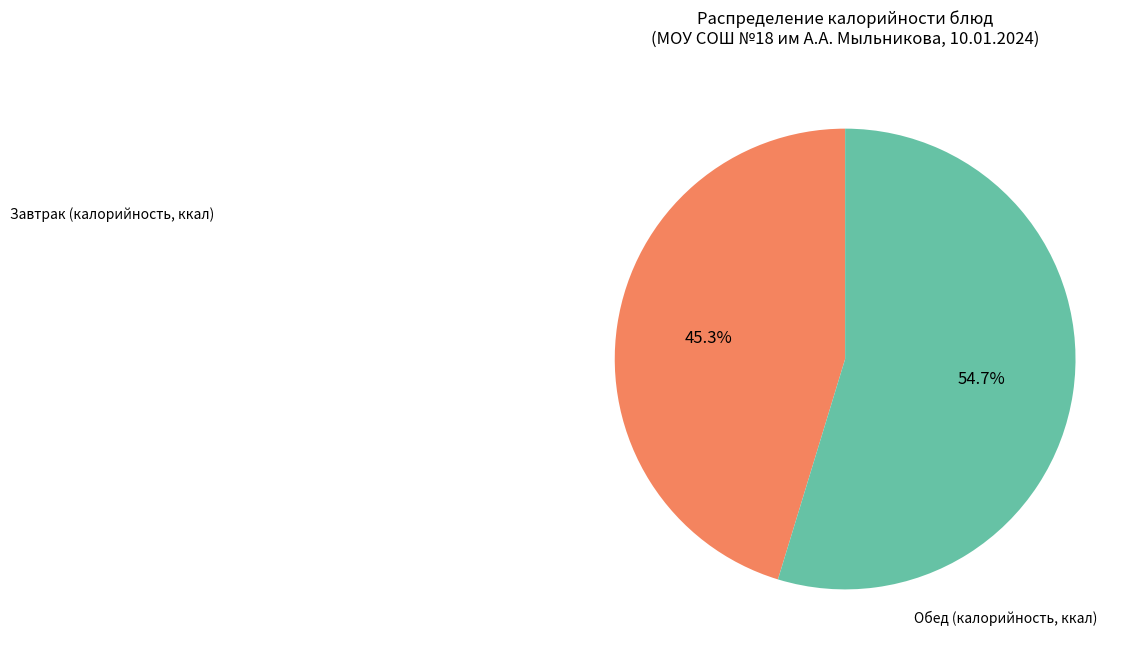

Combined, do Завтрак and Обед account for over 50%?

Yes